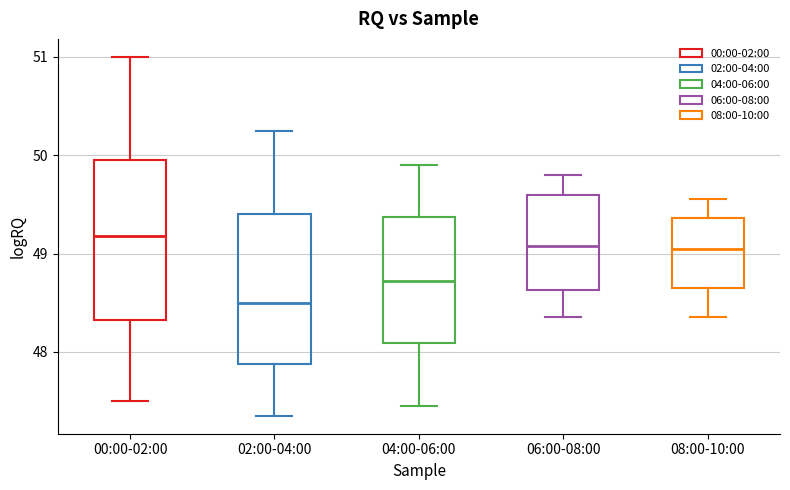

Where does the upper whisker of the box for 08:00-10:00 end on the y-axis? The values are not printed on the chart, so give them approximately, as read against the axis.

49.6